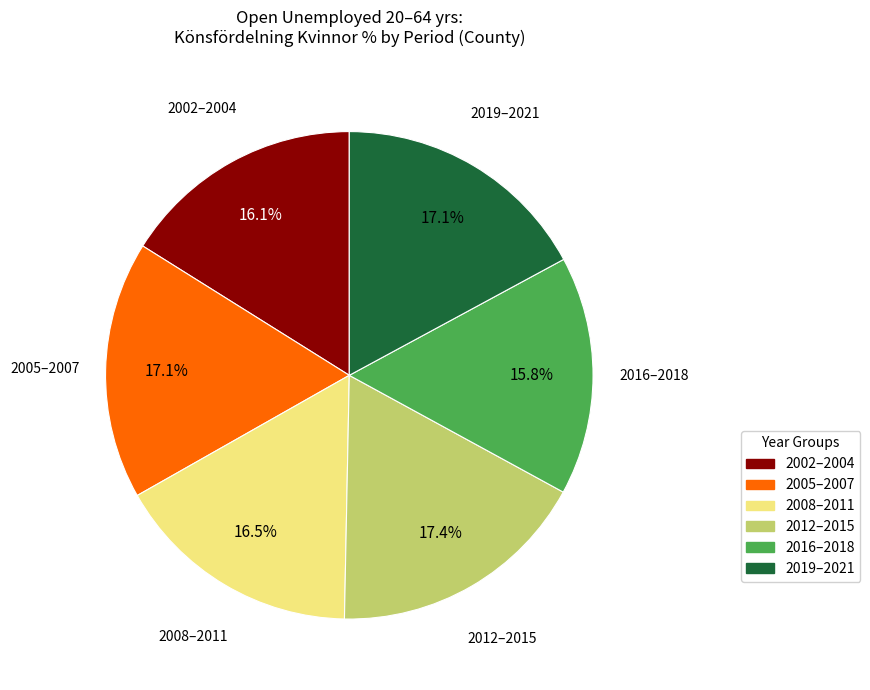

Is there any slice that represents more than half of the pie?

No